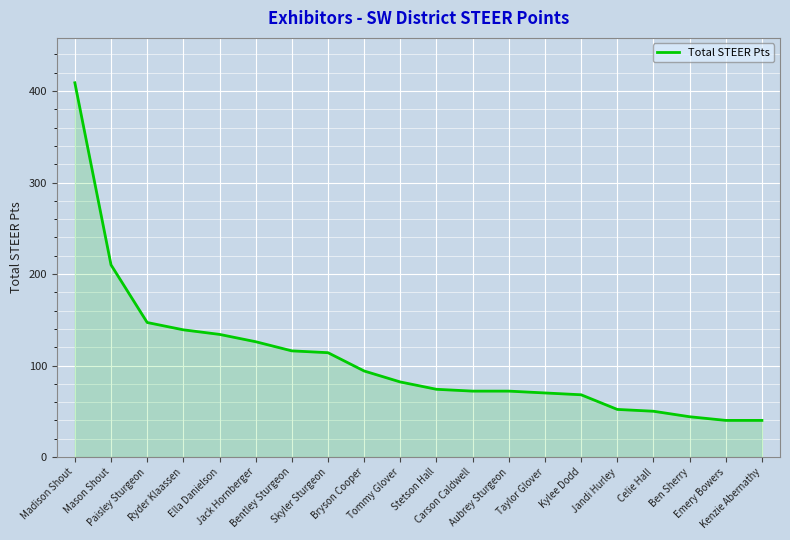

True or false: the data shows 57 at Ryder Klaassen.

False